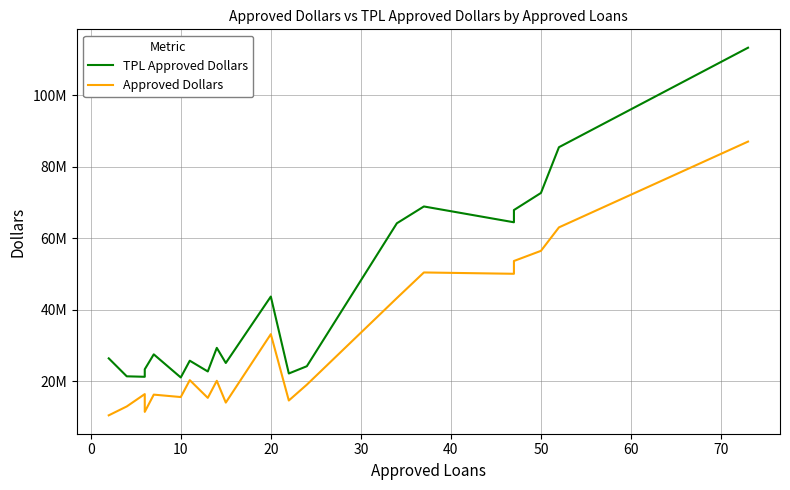

Reading left to right, extract all data points from this chart.

TPL Approved Dollars: 26383198	21352700	21223000	23323994	27503700	21030000	25727649	22710170	29318220	25087730	43684385	22144909	24177400	64200520	68903171	64476638	67900046	72686045	85493707	113346750
Approved Dollars: 10429000	12918000	16377000	11400000	16228000	15549000	20280000	15317000	20102000	13997000	33155000	14582000	19015000	43260000	50429000	50057000	53639000	56478000	63049000	87067000